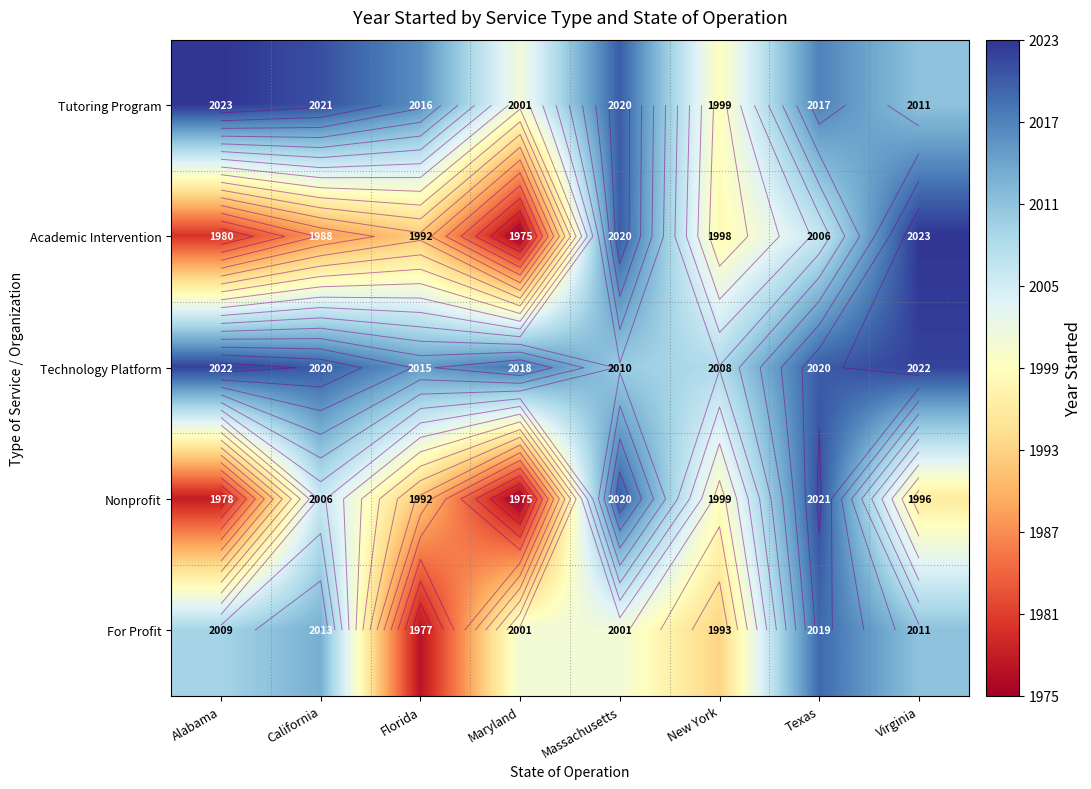

How many data points in For Profit are above 2009?

3